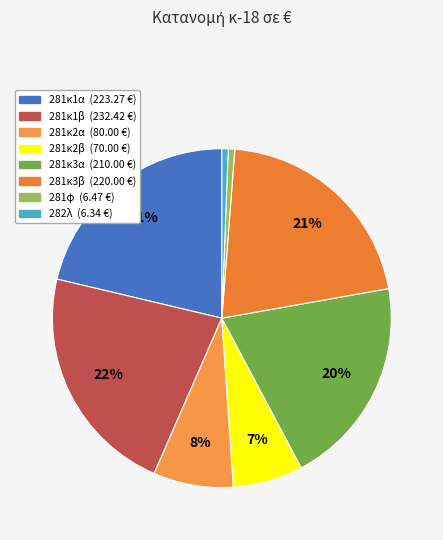

Is there any slice that represents more than half of the pie?

No